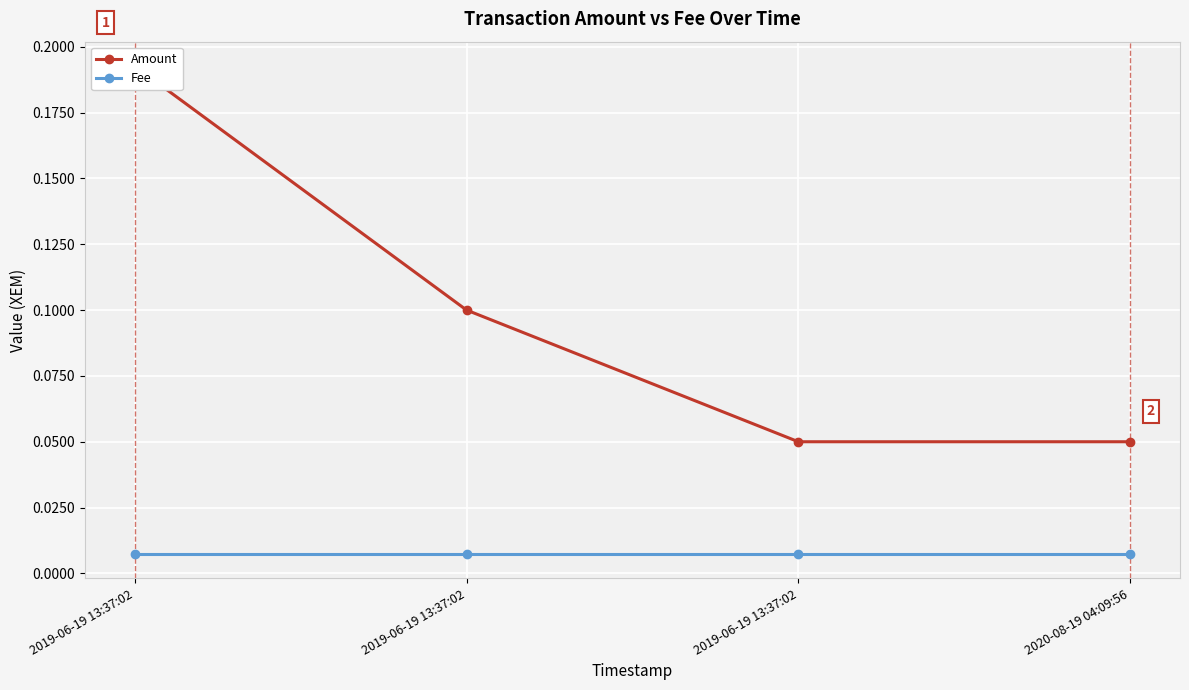

Which series changed the most between 2019-06-19 13:37:02 and 2019-06-19 13:37:02?

Amount